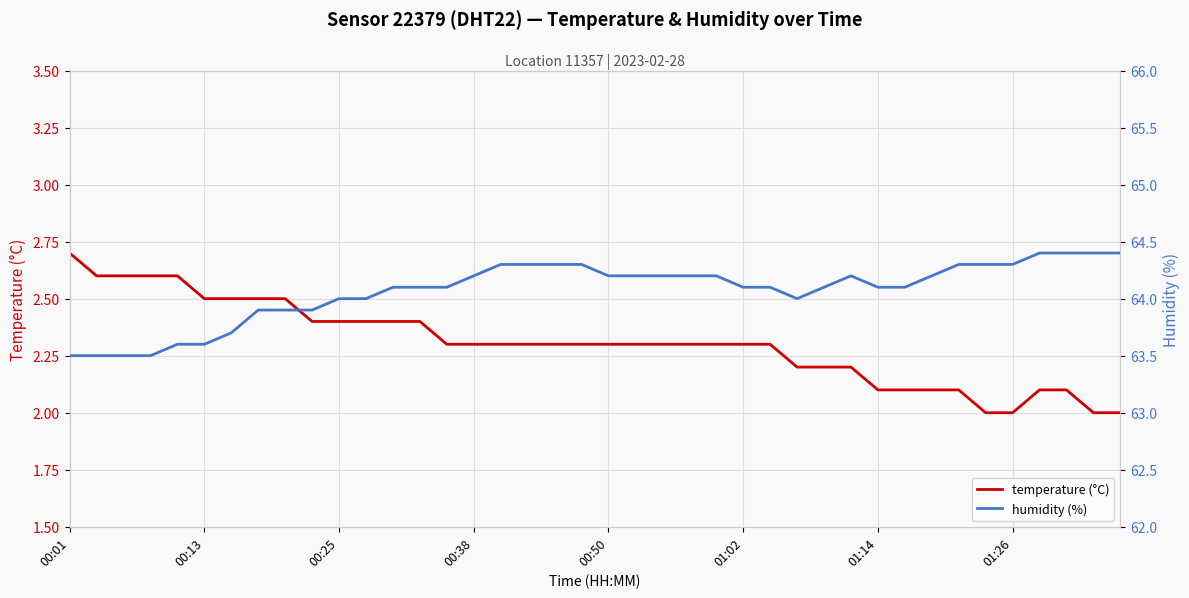

At which label does temperature (°C) reach its peak?

00:01